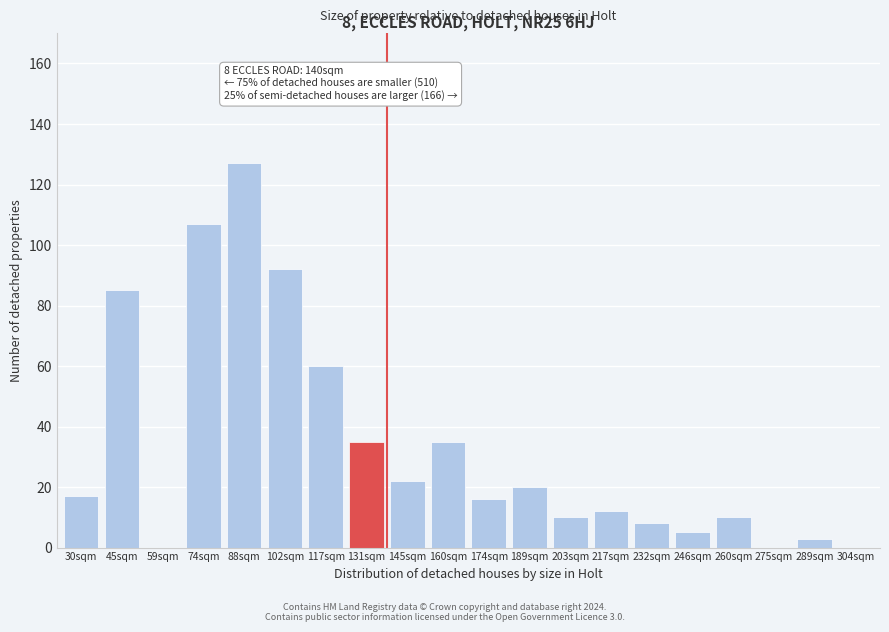

Reading right to left, list all the values displayed in this chart.

304sqm=0	289sqm=3	275sqm=0	260sqm=10	246sqm=5	232sqm=8	217sqm=12	203sqm=10	189sqm=20	174sqm=16	160sqm=35	145sqm=22	131sqm=35	117sqm=60	102sqm=92	88sqm=127	74sqm=107	59sqm=0	45sqm=85	30sqm=17